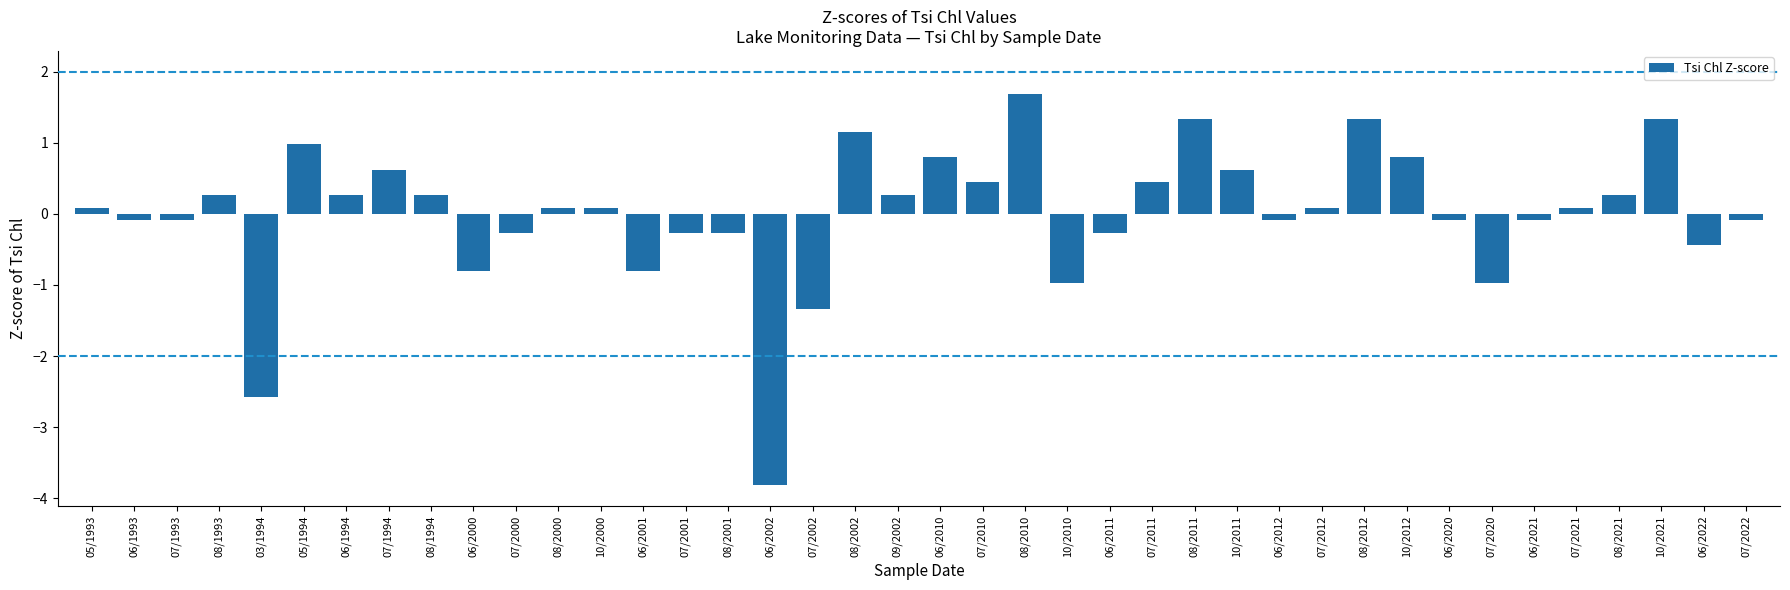

At which label does the data first exceed 0?

05/1993